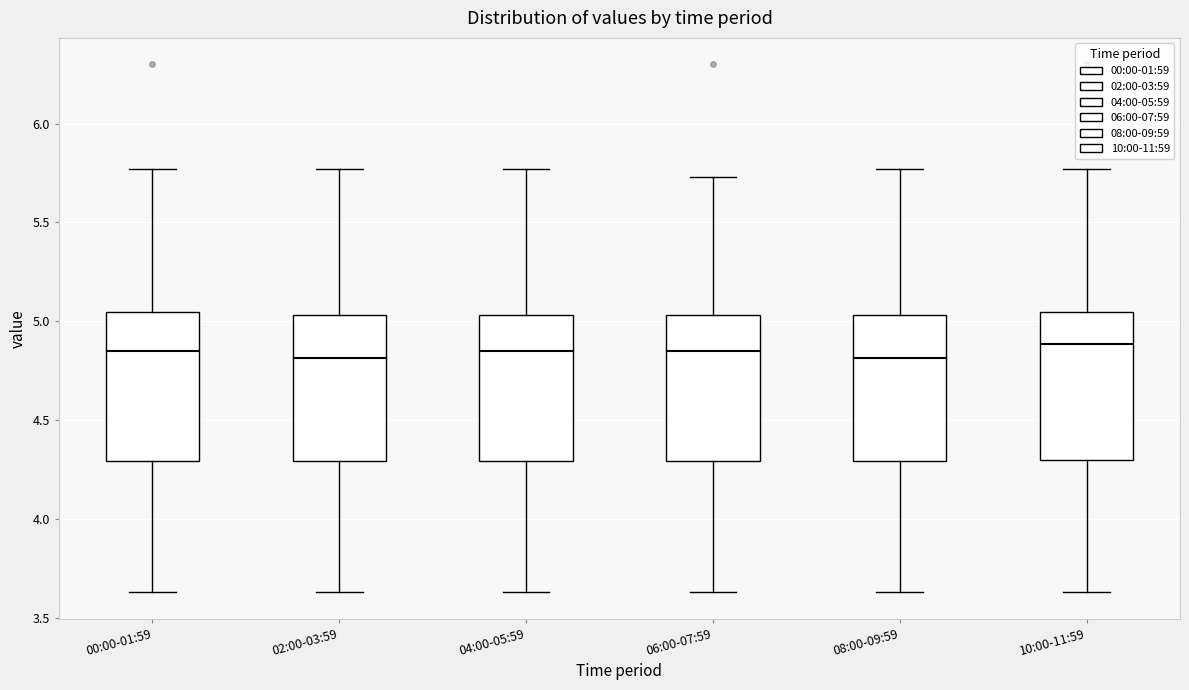

Reading left to right, transcribe this box plot: for each box, give where its median line is, the range the box spans, and where its two whiskers end, as read against the y-axis. The values are not printed on the chart, so give them approximately, as read against the axis.

00:00-01:59: median 4.85, box 4.30 to 5.05, whiskers 3.65 to 5.75
02:00-03:59: median 4.80, box 4.30 to 5.05, whiskers 3.65 to 5.75
04:00-05:59: median 4.85, box 4.30 to 5.05, whiskers 3.65 to 5.75
06:00-07:59: median 4.85, box 4.30 to 5.05, whiskers 3.65 to 5.75
08:00-09:59: median 4.80, box 4.30 to 5.05, whiskers 3.65 to 5.75
10:00-11:59: median 4.90, box 4.30 to 5.05, whiskers 3.65 to 5.75